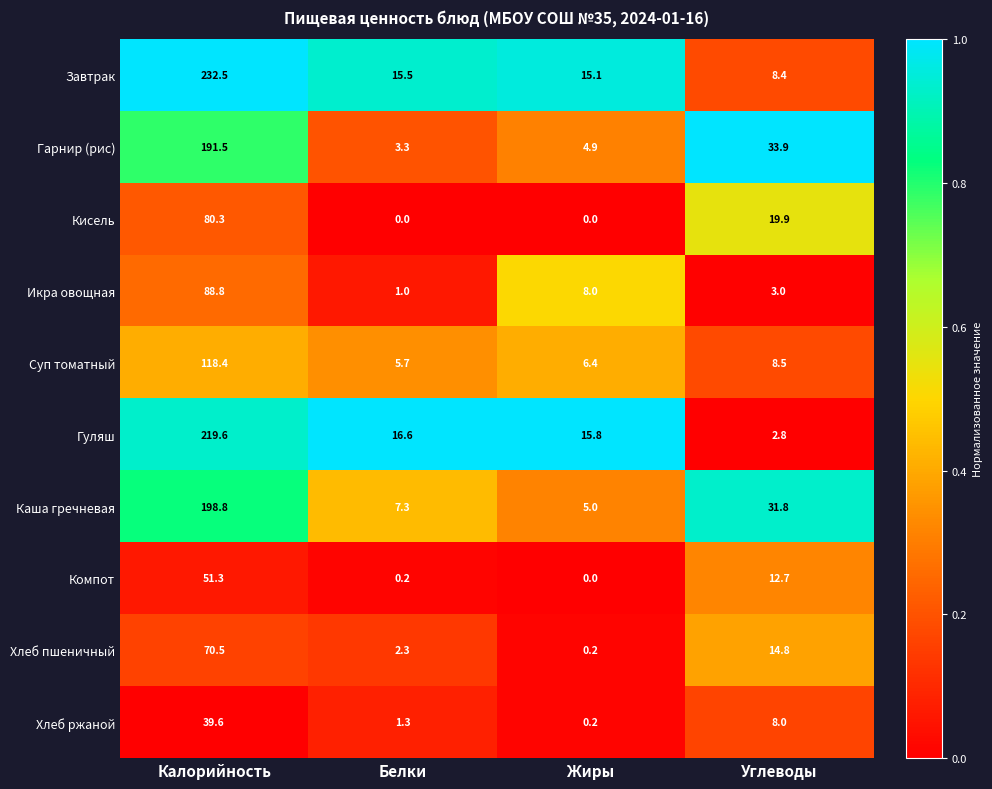

Which series has the largest range (max minus min)?

Завтрак